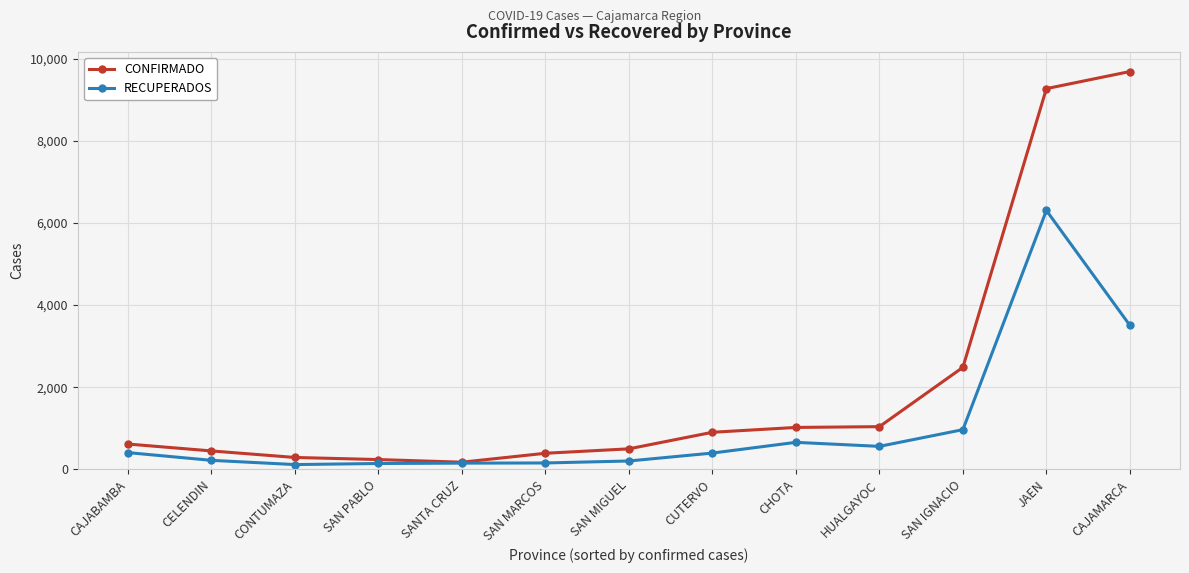

How many data points in CONFIRMADO are less than 616?

6